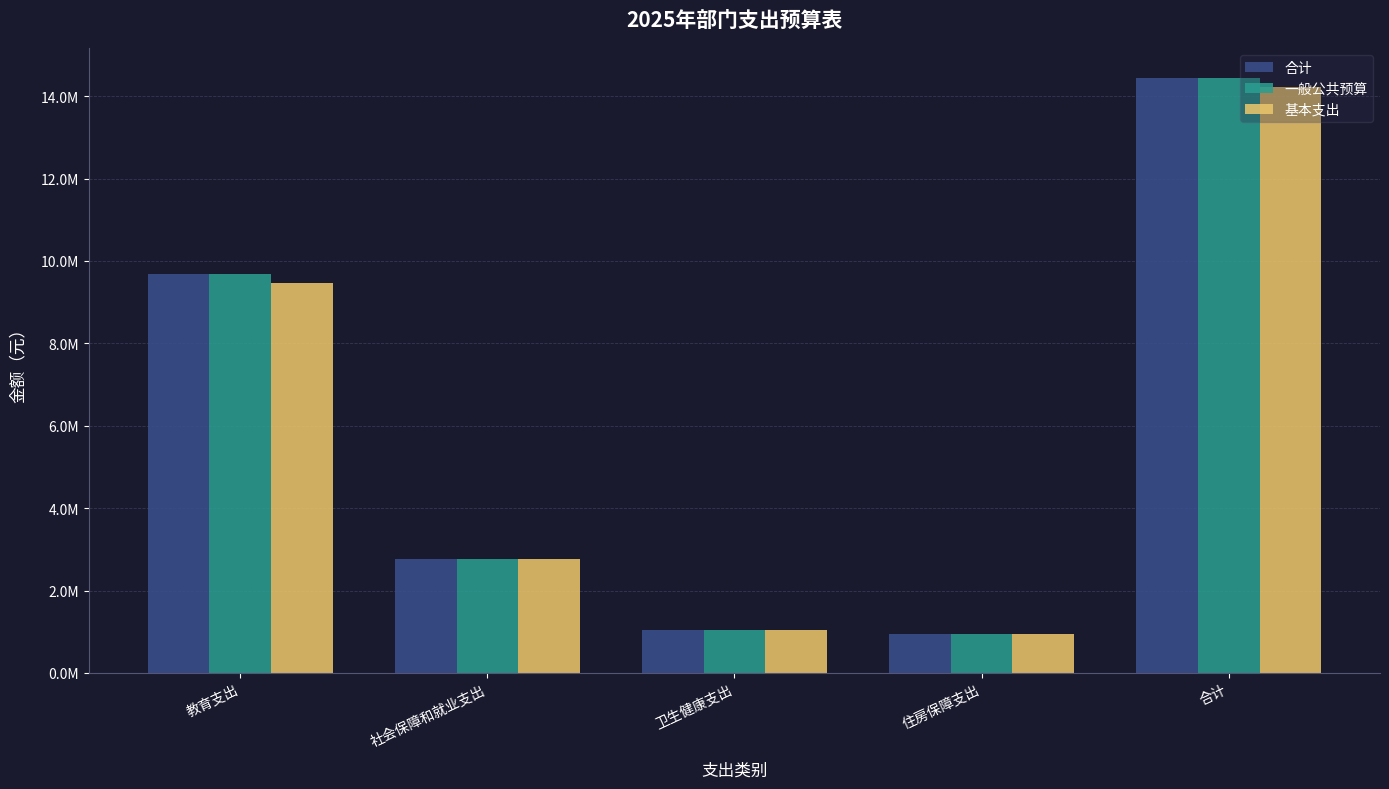

Are the bars horizontal?

No